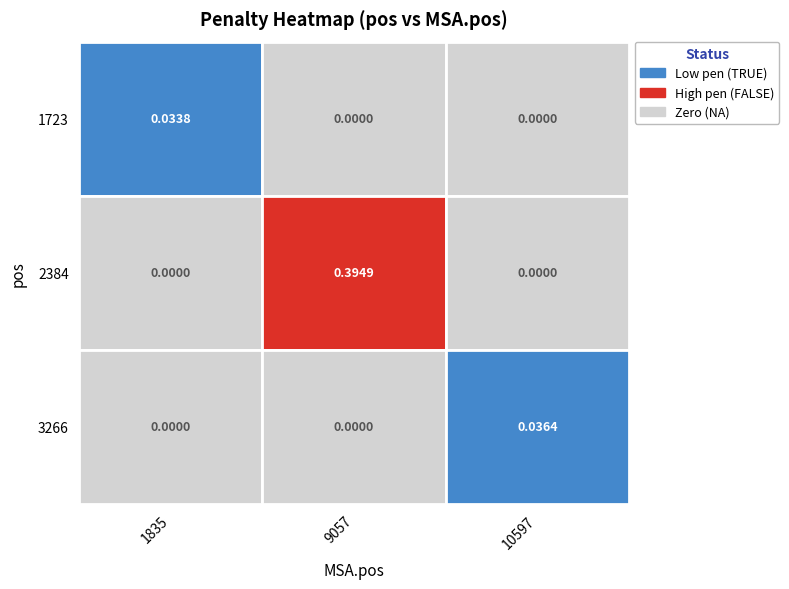

List the labels in order of 2384 value, largest first.

9057, 1835, 10597